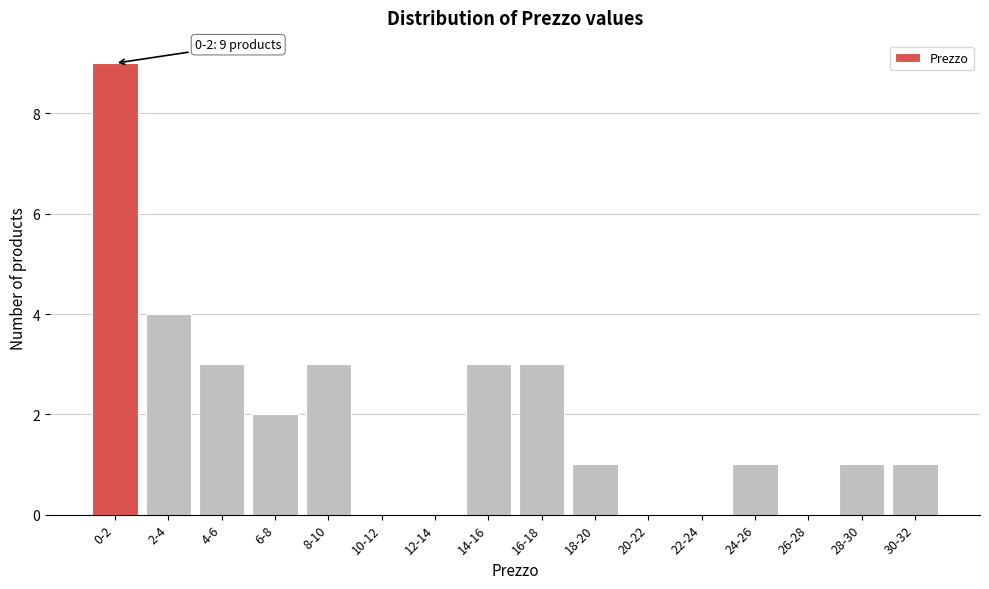

Reading left to right, what are all the values shown in this chart?

0-2=9	2-4=4	4-6=3	6-8=2	8-10=3	10-12=0	12-14=0	14-16=3	16-18=3	18-20=1	20-22=0	22-24=0	24-26=1	26-28=0	28-30=1	30-32=1